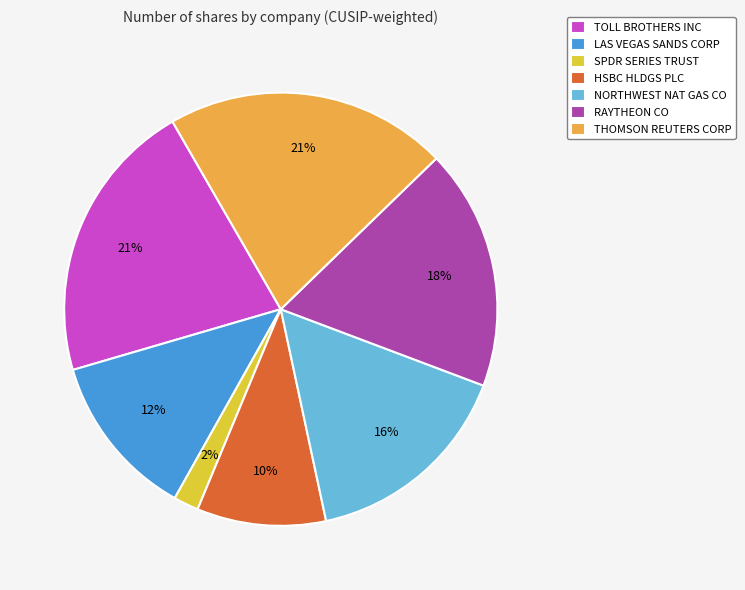

Do HSBC HLDGS PLC and TOLL BROTHERS INC together represent more than half of the pie?

No